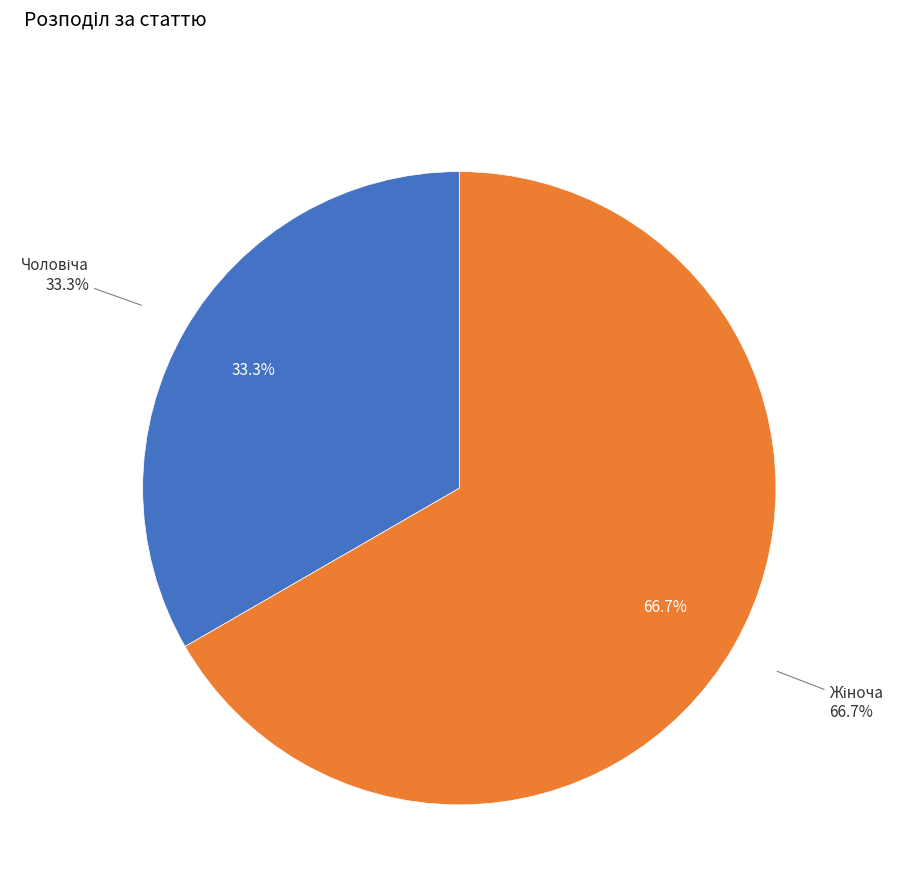

To the nearest percent, what is the average slice percentage?

50%